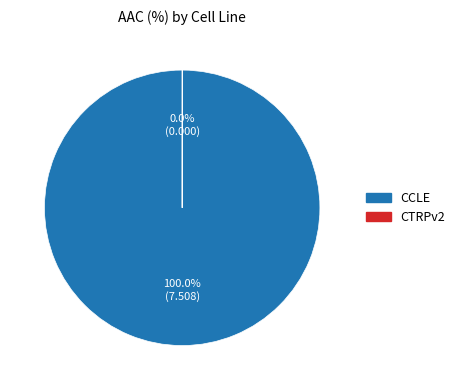

Does any single category account for the majority?

Yes